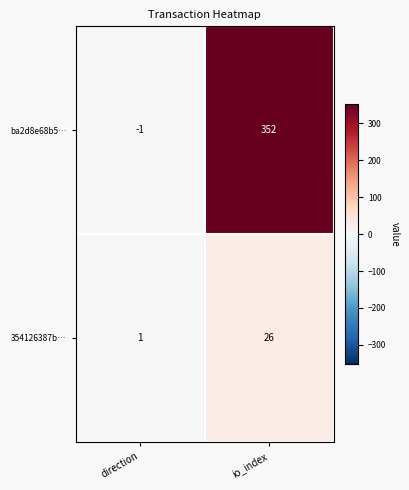

What is the difference between the 354126387b… values at direction and io_index?

25